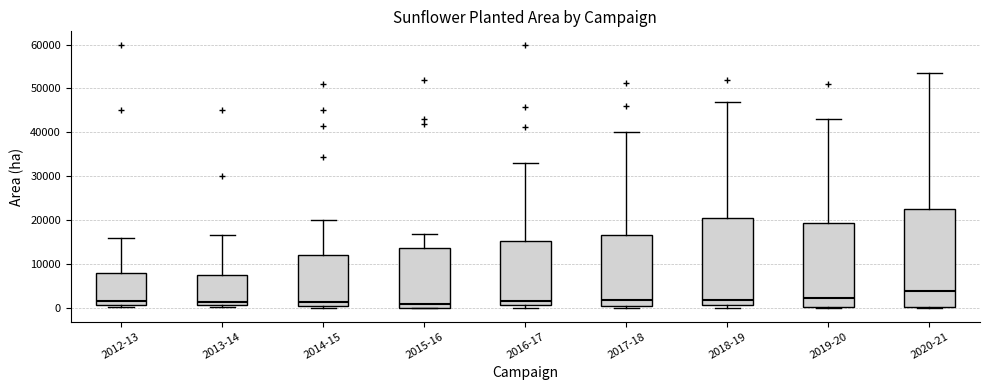

Reading left to right, transcribe this box plot: for each box, give where its median line is, the range the box spans, and where its two whiskers end, as read against the y-axis. The values are not printed on the chart, so give them approximately, as read against the axis.

2012-13: median 2000, box 1000 to 8000, whiskers 0 to 16000
2013-14: median 2000, box 1000 to 8000, whiskers 0 to 17000
2014-15: median 2000, box 1000 to 12000, whiskers 0 to 20000
2015-16: median 1000, box 0 to 14000, whiskers 0 to 17000
2016-17: median 2000, box 1000 to 15000, whiskers 0 to 33000
2017-18: median 2000, box 1000 to 17000, whiskers 0 to 40000
2018-19: median 2000, box 1000 to 20000, whiskers 0 to 47000
2019-20: median 2000, box 0 to 19000, whiskers 0 to 43000
2020-21: median 4000, box 0 to 23000, whiskers 0 to 54000